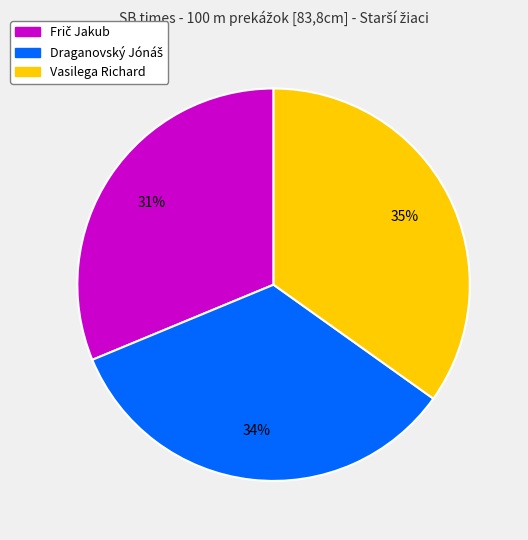

Which slice is the largest?

Vasilega Richard